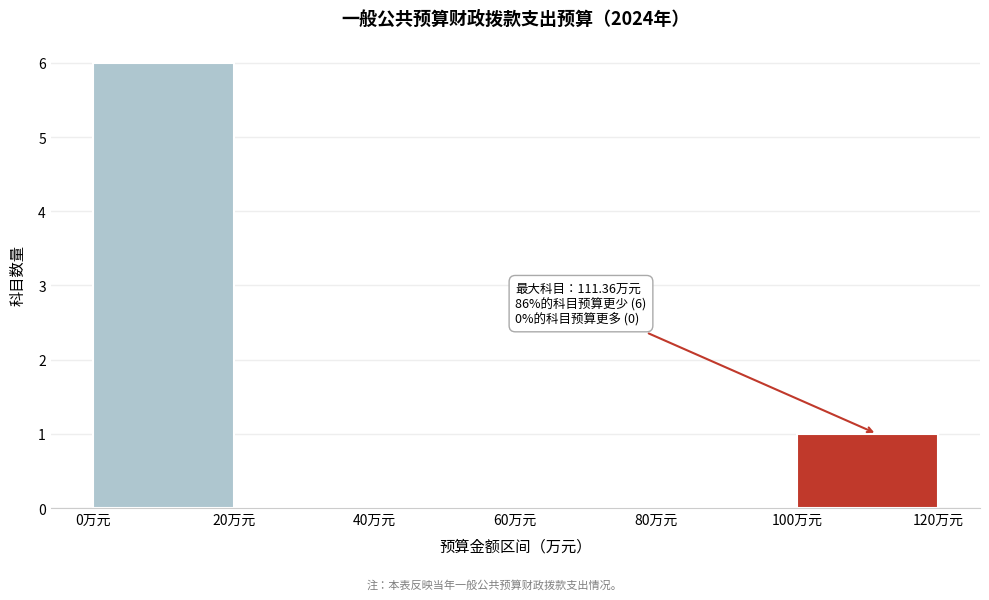

Which range on the x-axis has the tallest bar?

0 to 20